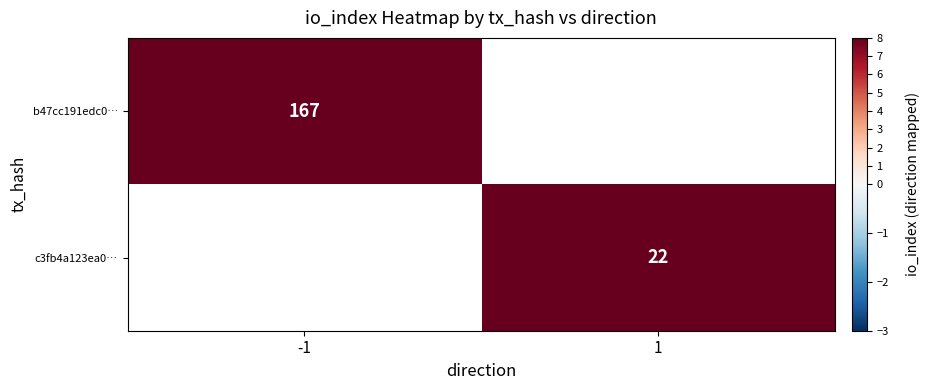

The b47cc191edc0… series shows 167 at -1. True or false?

True